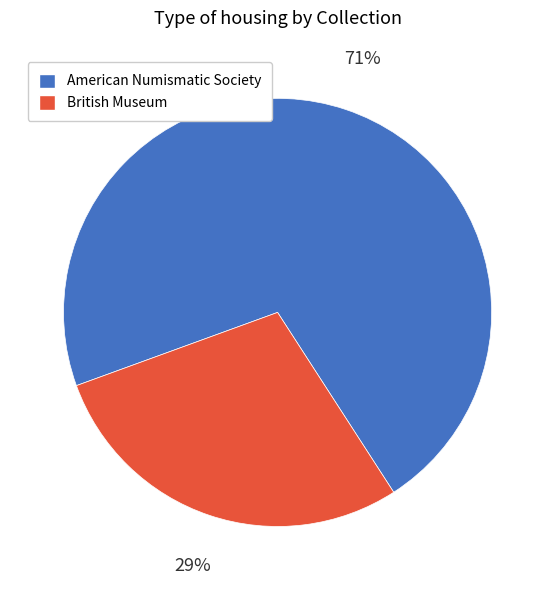

What is the largest slice in the pie chart?

American Numismatic Society